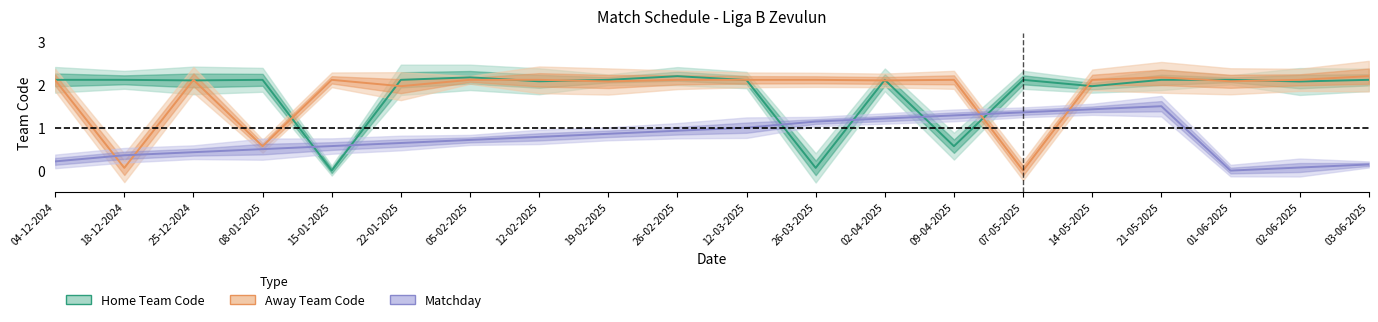

What is the average value of the Home Team Code series?

1.8